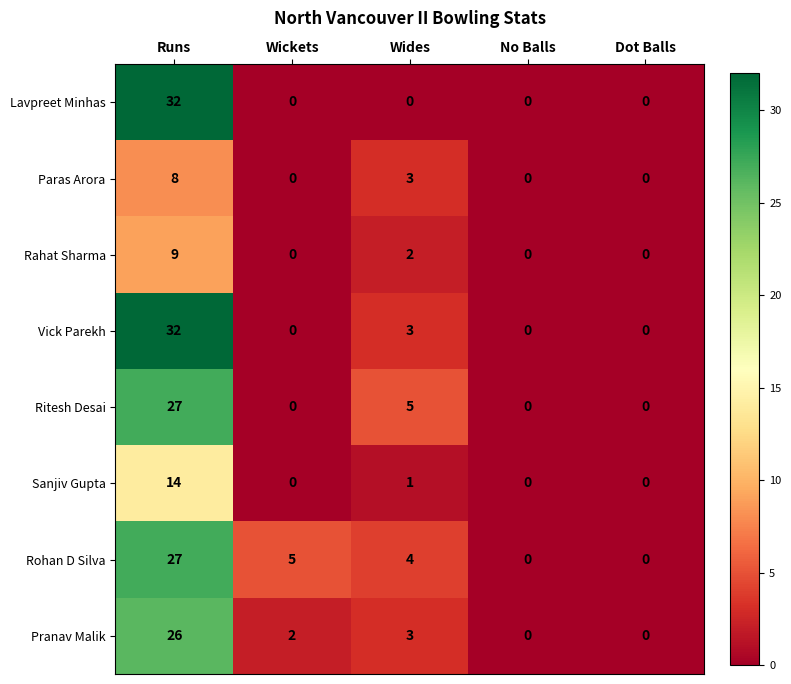

At which category does the chart reach its peak across all series?

Runs